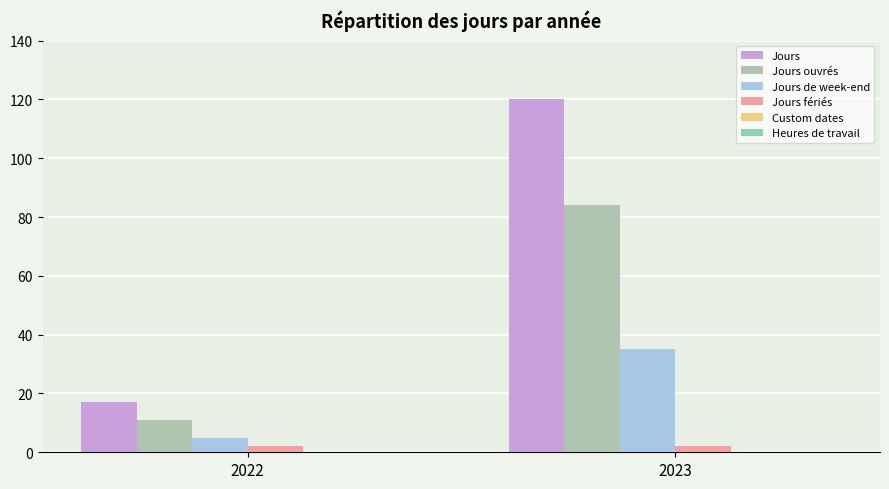

Read the Jours ouvrés value at 2022.

11